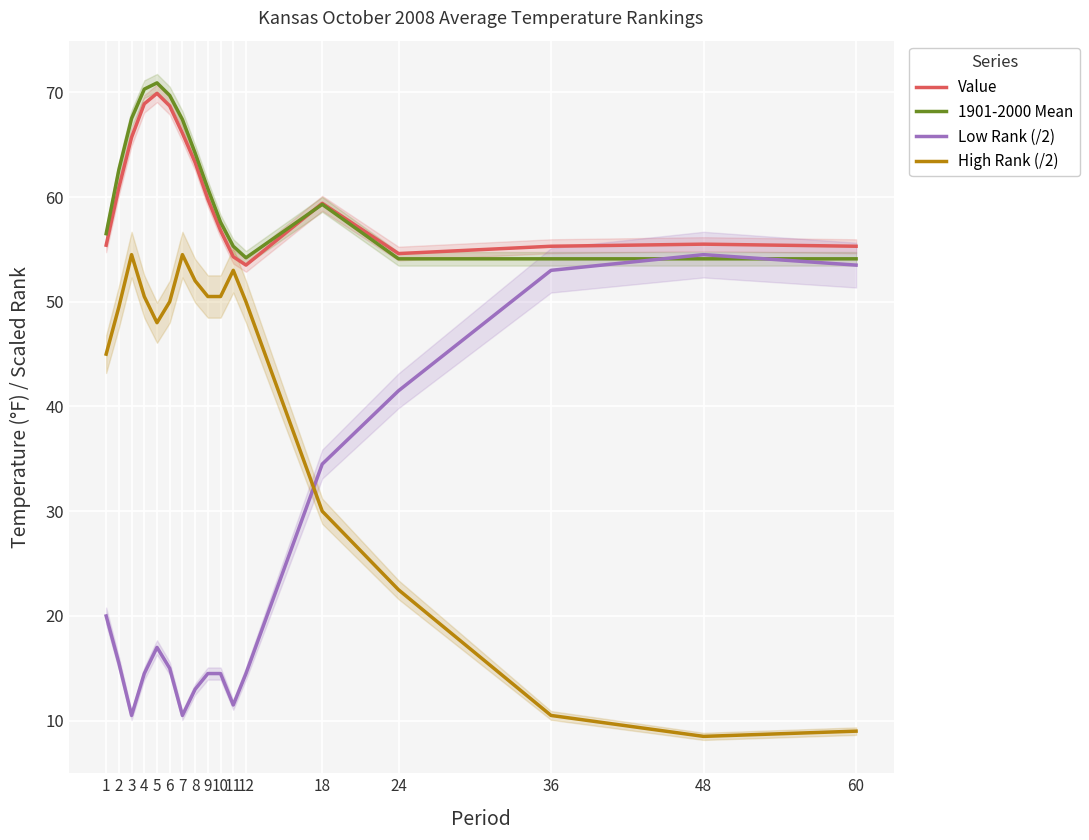

True or false: 1901-2000 Mean has more than 1 points higher than both neighbors.

True